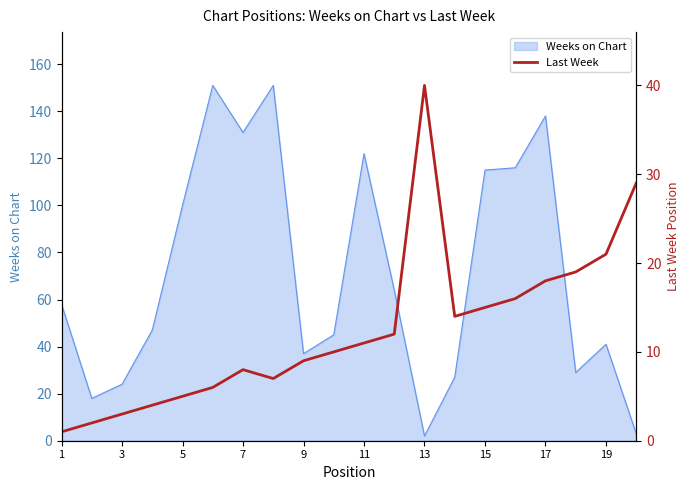

What is the highest value of the Weeks on Chart series?

151